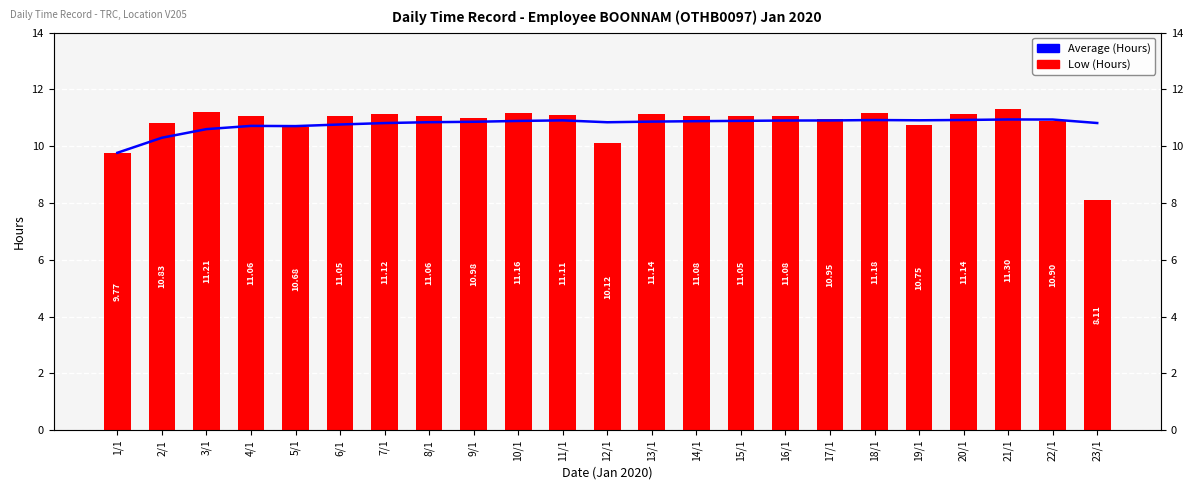

At how many categories does at least one series exceed 8?

23